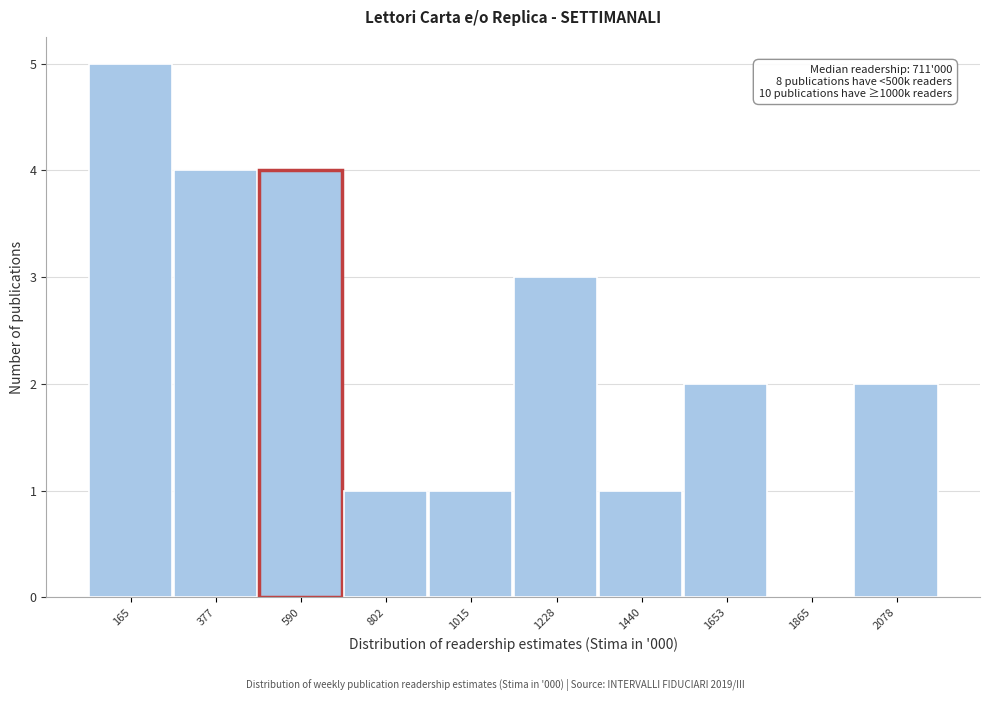

Reading right to left, list all the values displayed in this chart.

2078=2	1865=0	1653=2	1440=1	1228=3	1015=1	802=1	590=4	377=4	165=5